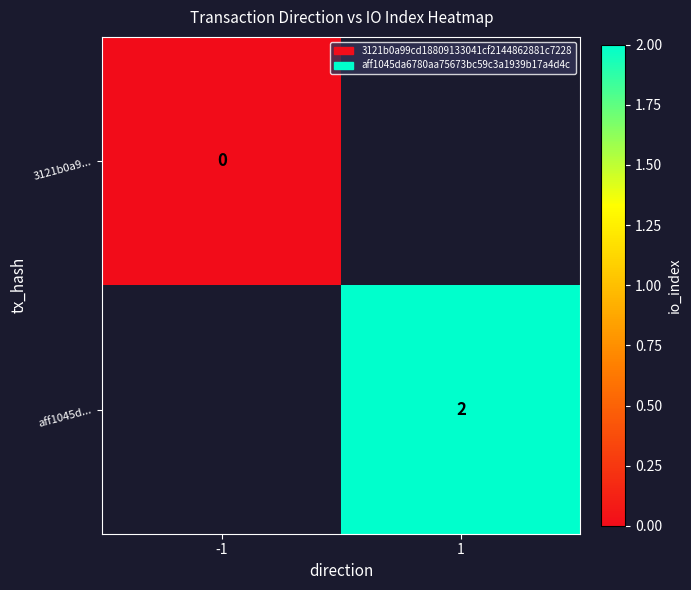

Which has a higher value, 1 or -1?

-1